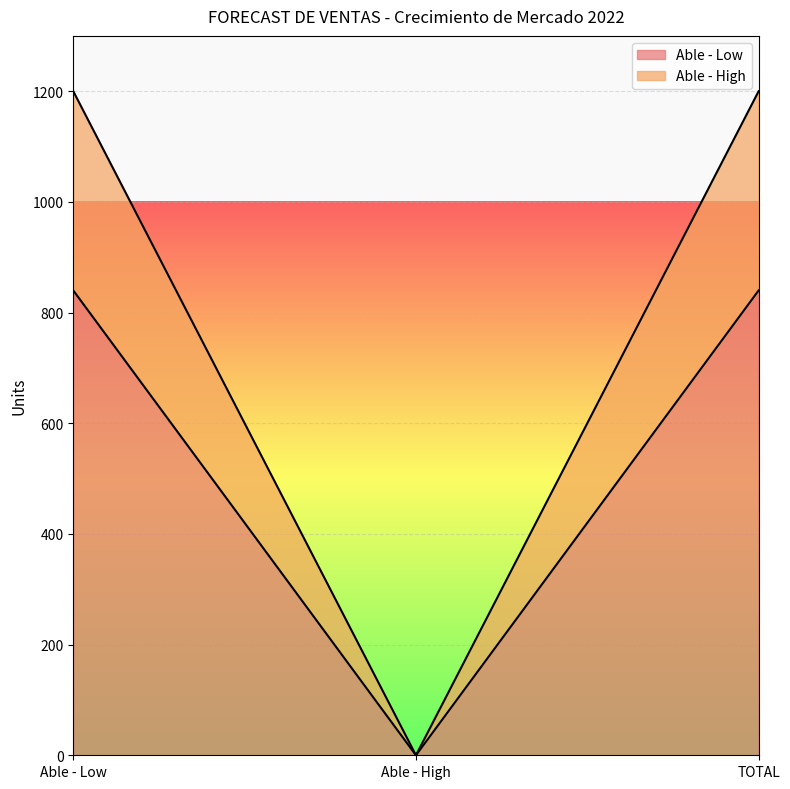

Does the chart display data point markers on the line(s)?

No